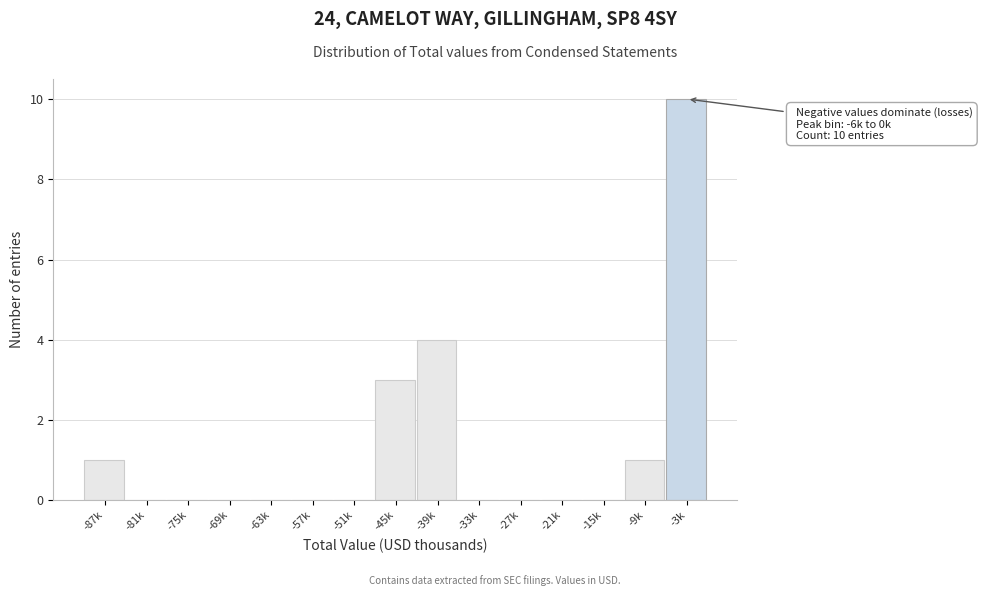

Reading left to right, extract all data points from this chart.

-87k=1	-81k=0	-75k=0	-69k=0	-63k=0	-57k=0	-51k=0	-45k=3	-39k=4	-33k=0	-27k=0	-21k=0	-15k=0	-9k=1	-3k=10